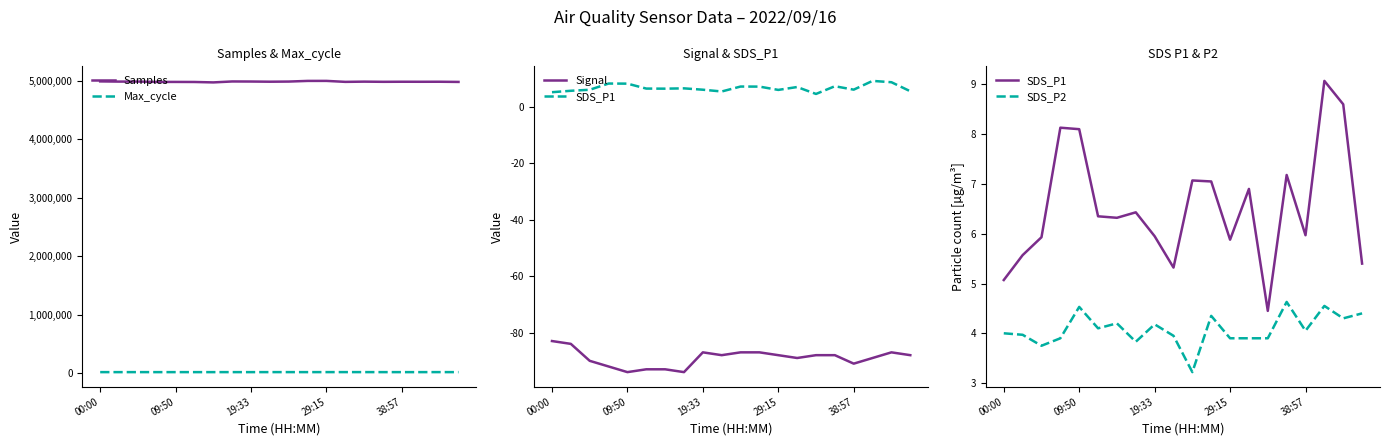

True or false: Max_cycle and Samples cross at least once.

False